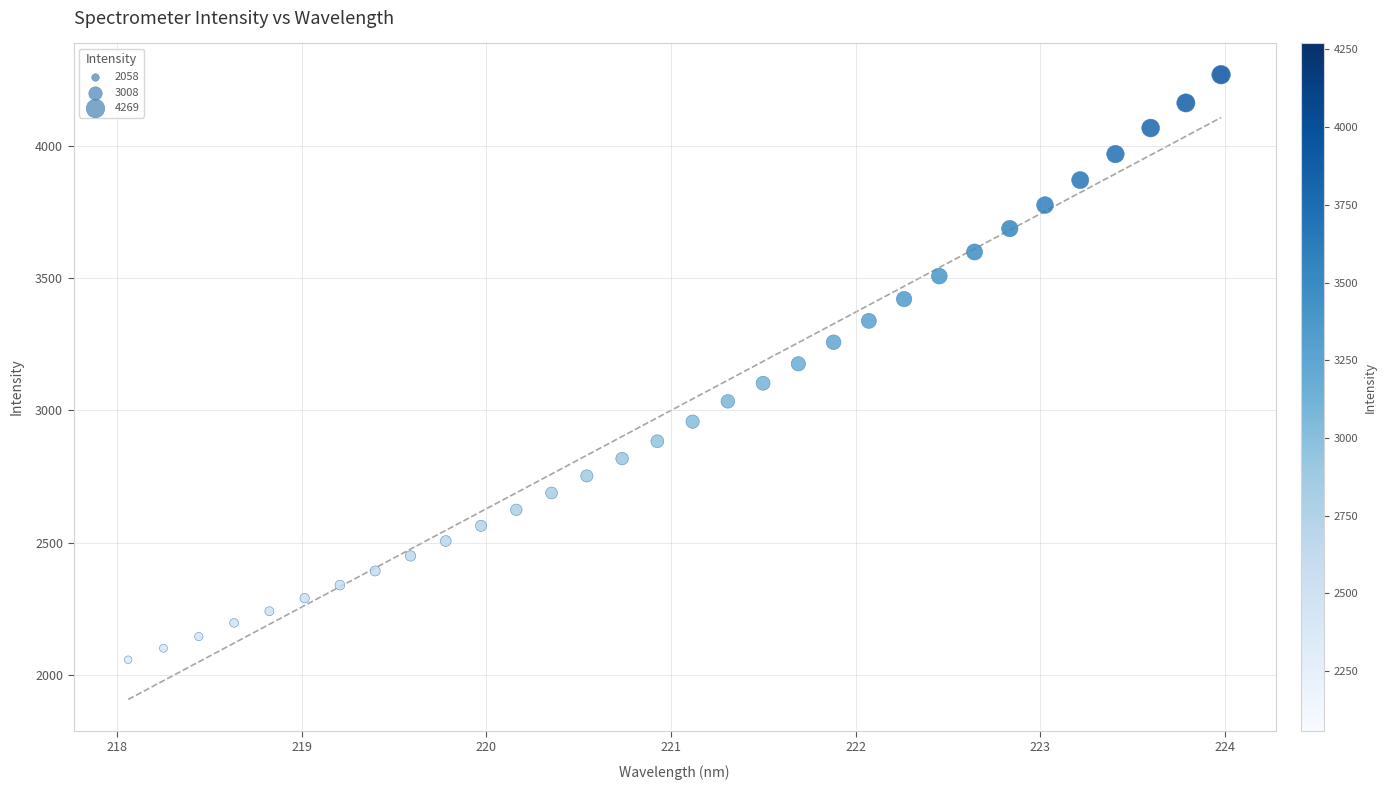

What is the range of X values (max minus min)?

5.9